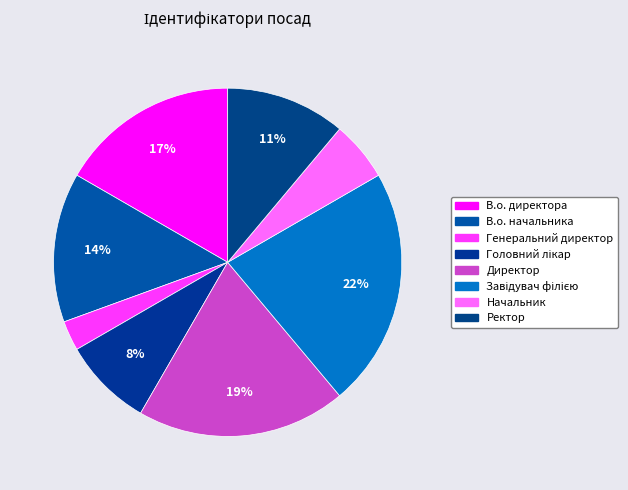

What is the ratio of the value at В.о. начальника to the value at Ректор?

1.2